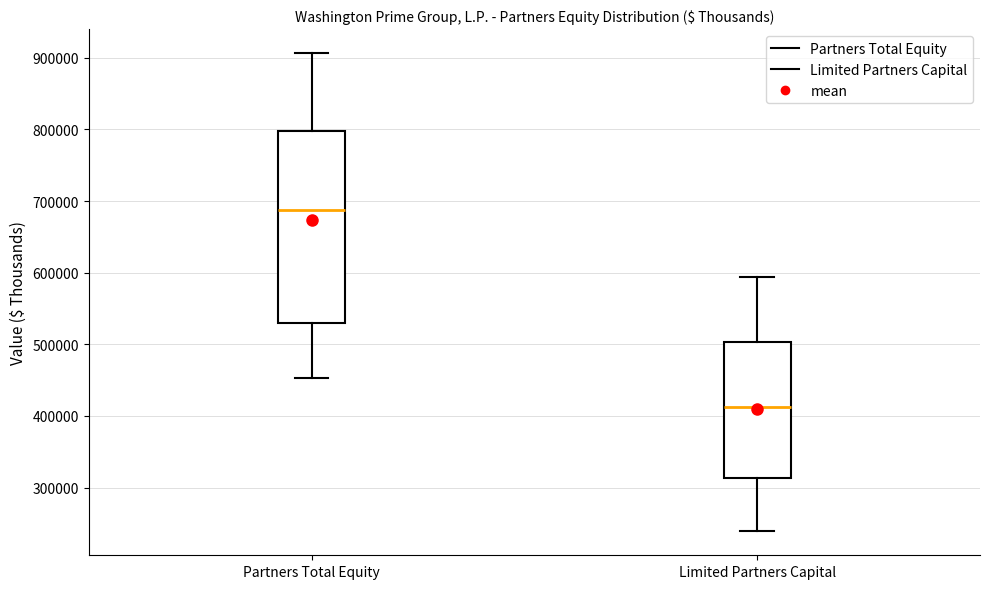

Comparing the boxes themselves (not the whiskers), which one is the tallest?

Partners Total Equity